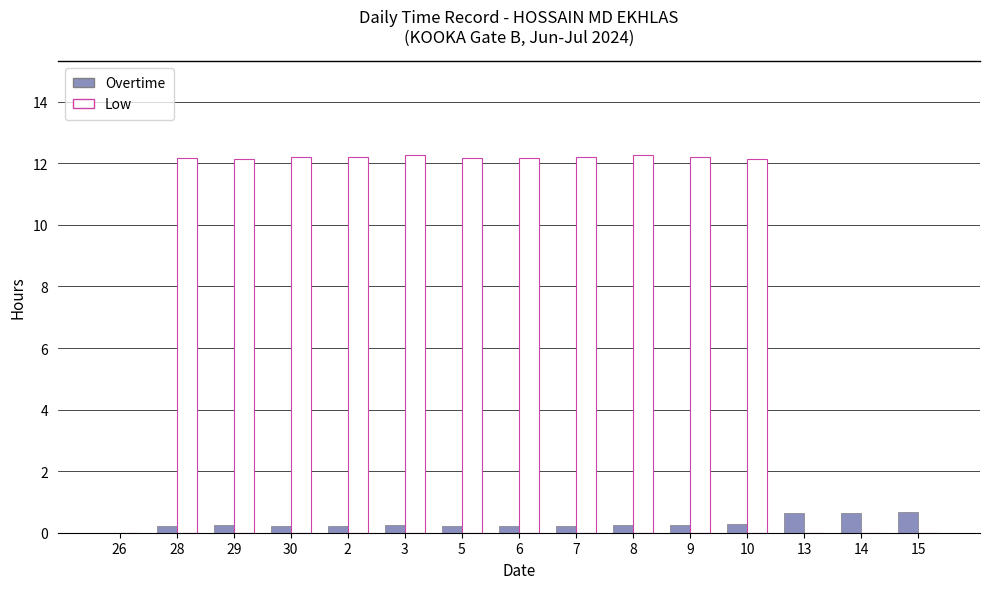

What is the greatest value displayed?

12.3